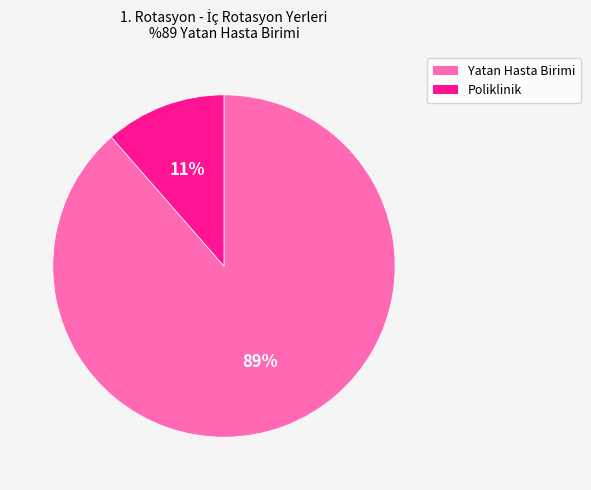

True or false: Poliklinik accounts for 48% of the total.

False